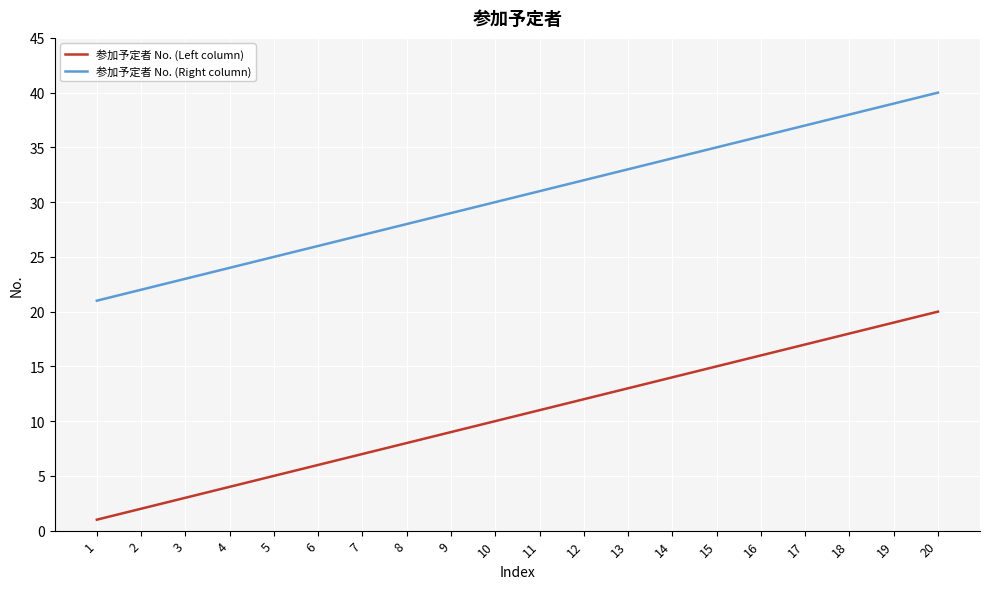

What is the spread (max minus min) of values at 1?

20